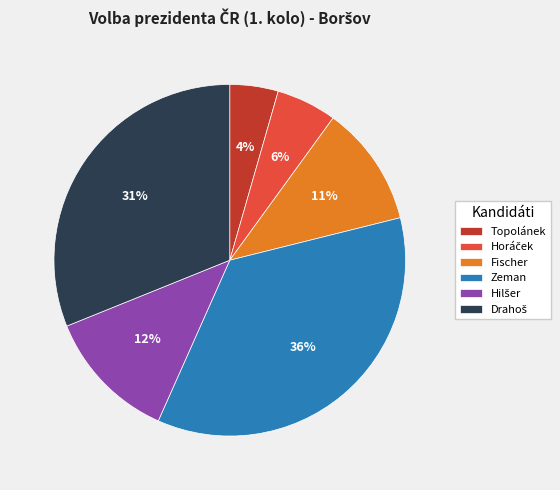

To the nearest percent, what is the difference between the Topolánek and Fischer slice percentages?

7%